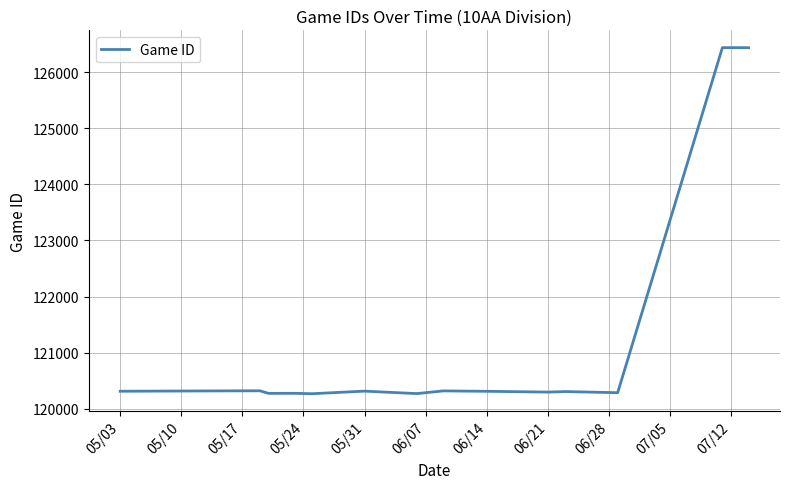

What is the average value?

121066